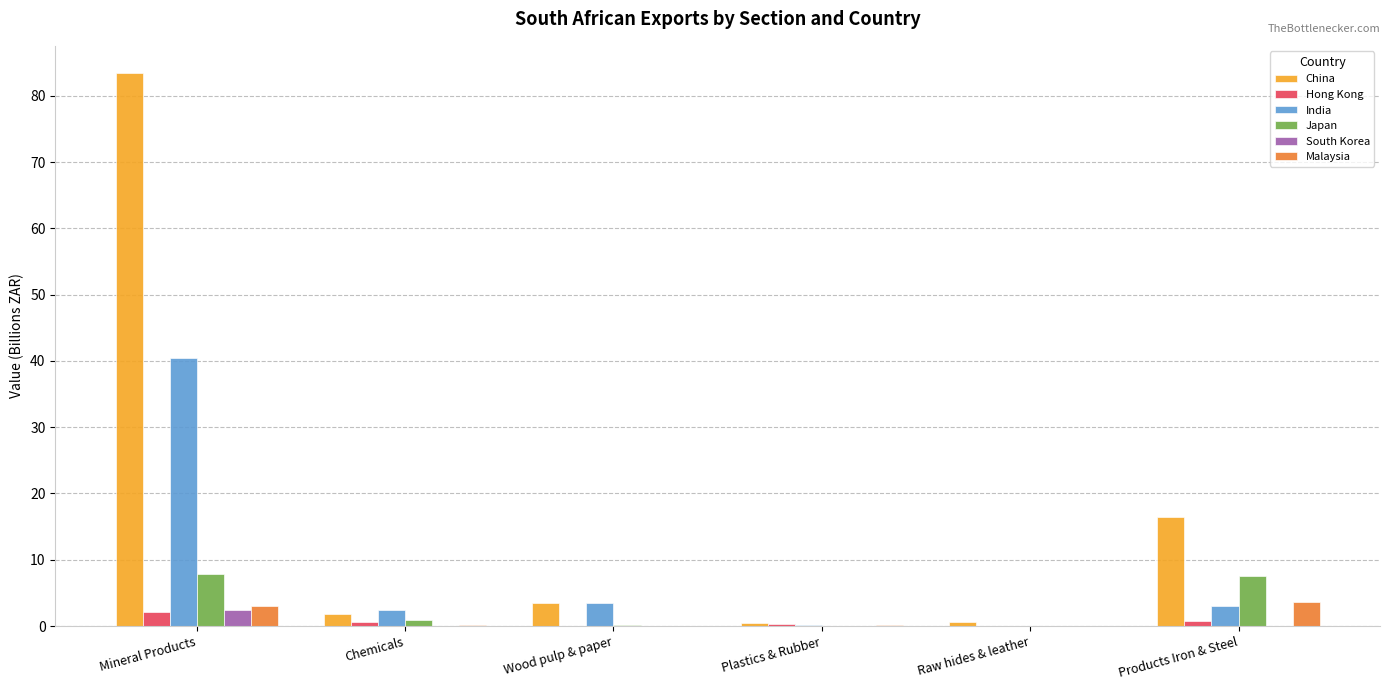

Which series has the largest total across all categories?

China